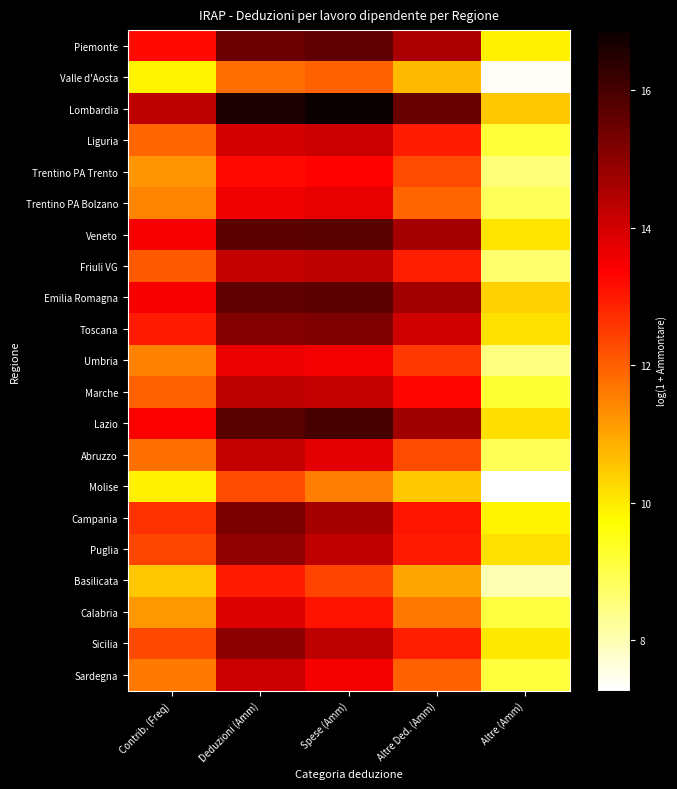

Reading left to right, list all the values displayed in this chart.

Piemonte: Contrib. (Freq)=13.2	Deduzioni (Amm)=15.5	Spese (Amm)=15.6	Altre Ded. (Amm)=14.6	Altre (Amm)=9.9
Valle d'Aosta: Contrib. (Freq)=9.9	Deduzioni (Amm)=11.8	Spese (Amm)=12.0	Altre Ded. (Amm)=10.7	Altre (Amm)=7.4
Lombardia: Contrib. (Freq)=14.3	Deduzioni (Amm)=16.6	Spese (Amm)=16.9	Altre Ded. (Amm)=15.5	Altre (Amm)=10.5
Liguria: Contrib. (Freq)=11.9	Deduzioni (Amm)=14.0	Spese (Amm)=14.1	Altre Ded. (Amm)=13.0	Altre (Amm)=9.2
Trentino PA Trento: Contrib. (Freq)=11.2	Deduzioni (Amm)=13.2	Spese (Amm)=13.3	Altre Ded. (Amm)=12.3	Altre (Amm)=8.6
Trentino PA Bolzano: Contrib. (Freq)=11.5	Deduzioni (Amm)=13.5	Spese (Amm)=13.7	Altre Ded. (Amm)=11.9	Altre (Amm)=8.9
Veneto: Contrib. (Freq)=13.5	Deduzioni (Amm)=15.7	Spese (Amm)=15.8	Altre Ded. (Amm)=14.6	Altre (Amm)=10.1
Friuli VG: Contrib. (Freq)=12.1	Deduzioni (Amm)=14.2	Spese (Amm)=14.3	Altre Ded. (Amm)=12.9	Altre (Amm)=8.7
Emilia Romagna: Contrib. (Freq)=13.4	Deduzioni (Amm)=15.6	Spese (Amm)=15.7	Altre Ded. (Amm)=14.7	Altre (Amm)=10.4
Toscana: Contrib. (Freq)=13.0	Deduzioni (Amm)=15.1	Spese (Amm)=15.2	Altre Ded. (Amm)=14.0	Altre (Amm)=10.1
Umbria: Contrib. (Freq)=11.5	Deduzioni (Amm)=13.6	Spese (Amm)=13.5	Altre Ded. (Amm)=12.5	Altre (Amm)=8.5
Marche: Contrib. (Freq)=12.0	Deduzioni (Amm)=14.3	Spese (Amm)=14.2	Altre Ded. (Amm)=13.3	Altre (Amm)=9.2
Lazio: Contrib. (Freq)=13.4	Deduzioni (Amm)=15.8	Spese (Amm)=16.0	Altre Ded. (Amm)=14.7	Altre (Amm)=10.2
Abruzzo: Contrib. (Freq)=11.8	Deduzioni (Amm)=14.2	Spese (Amm)=13.7	Altre Ded. (Amm)=12.3	Altre (Amm)=8.9
Molise: Contrib. (Freq)=9.9	Deduzioni (Amm)=12.3	Spese (Amm)=11.6	Altre Ded. (Amm)=10.5	Altre (Amm)=7.3
Campania: Contrib. (Freq)=12.7	Deduzioni (Amm)=15.3	Spese (Amm)=14.6	Altre Ded. (Amm)=13.1	Altre (Amm)=9.9
Puglia: Contrib. (Freq)=12.4	Deduzioni (Amm)=14.9	Spese (Amm)=14.3	Altre Ded. (Amm)=13.0	Altre (Amm)=10.1
Basilicata: Contrib. (Freq)=10.5	Deduzioni (Amm)=13.0	Spese (Amm)=12.4	Altre Ded. (Amm)=11.0	Altre (Amm)=8.0
Calabria: Contrib. (Freq)=11.2	Deduzioni (Amm)=13.8	Spese (Amm)=13.1	Altre Ded. (Amm)=11.7	Altre (Amm)=9.1
Sicilia: Contrib. (Freq)=12.3	Deduzioni (Amm)=15.0	Spese (Amm)=14.3	Altre Ded. (Amm)=12.9	Altre (Amm)=10.0
Sardegna: Contrib. (Freq)=11.6	Deduzioni (Amm)=14.1	Spese (Amm)=13.5	Altre Ded. (Amm)=12.0	Altre (Amm)=9.1